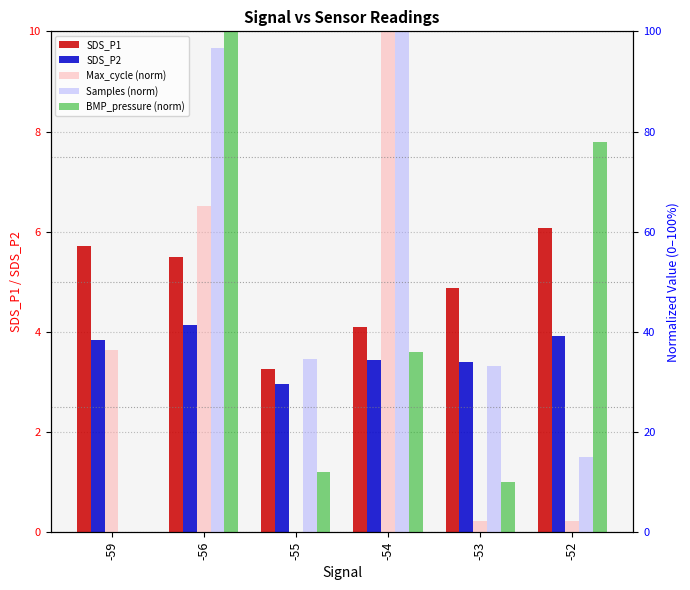

Rank the series by their maximum value, from lowest to highest.

SDS_P2, SDS_P1, Max_cycle (norm), Samples (norm), BMP_pressure (norm)